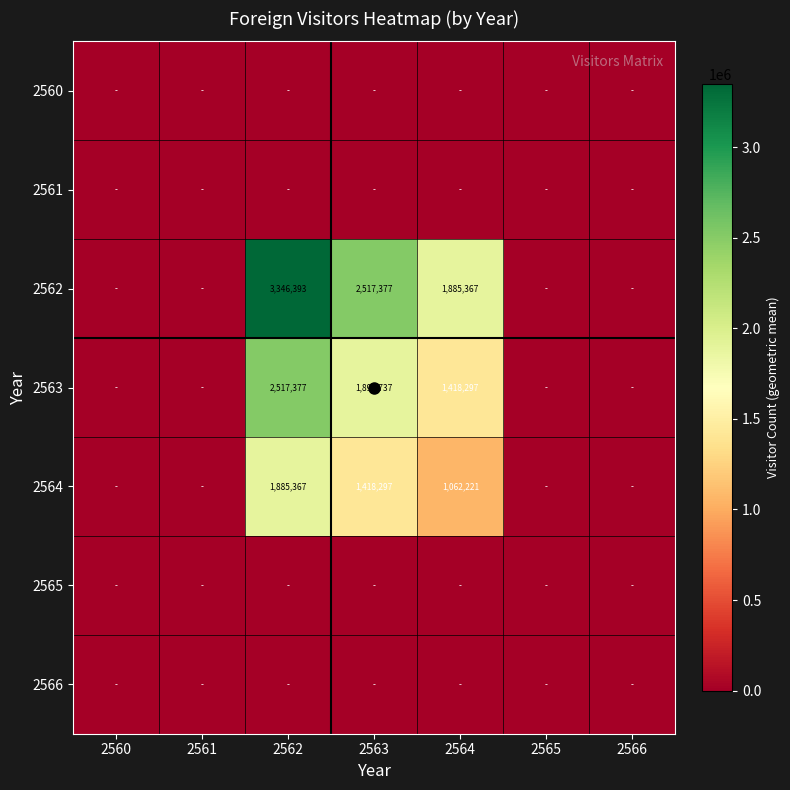

List the series in order of their peak value, lowest first.

2560, 2561, 2565, 2566, 2564, 2563, 2562